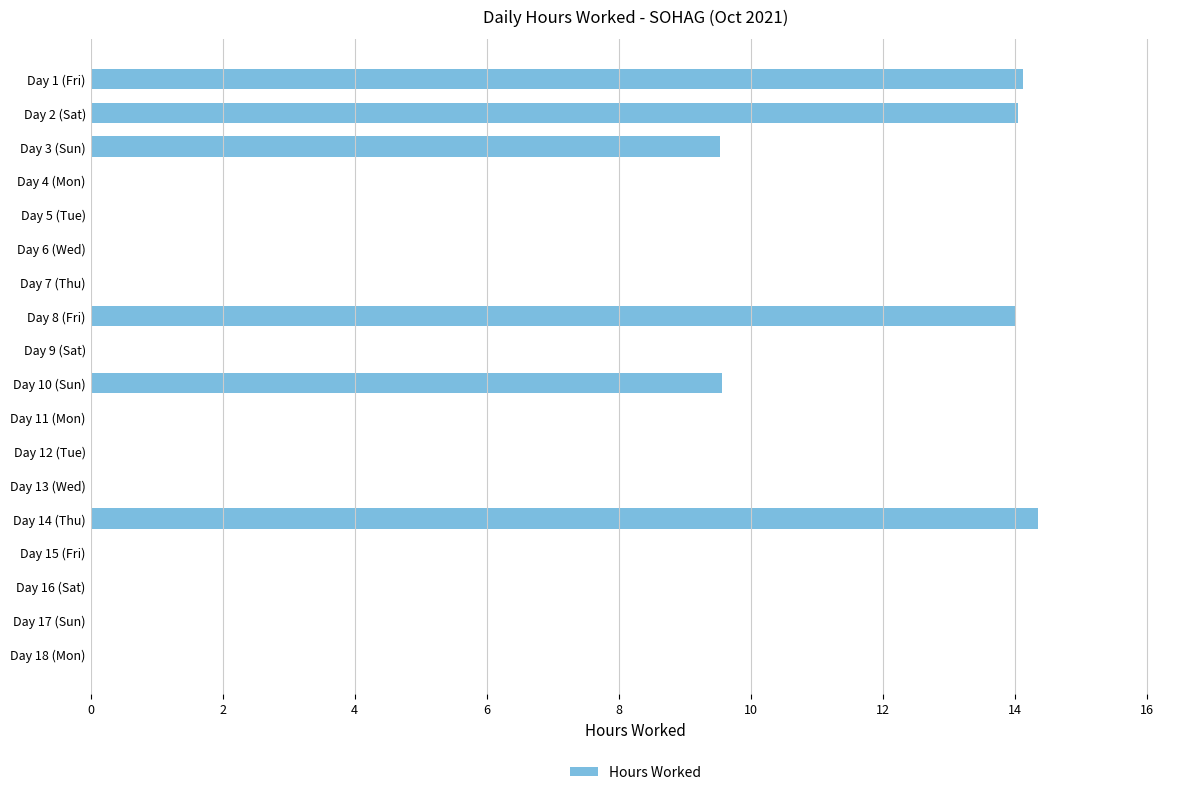

The chart shows a value of 0.0 at Day 13 (Wed). True or false?

True